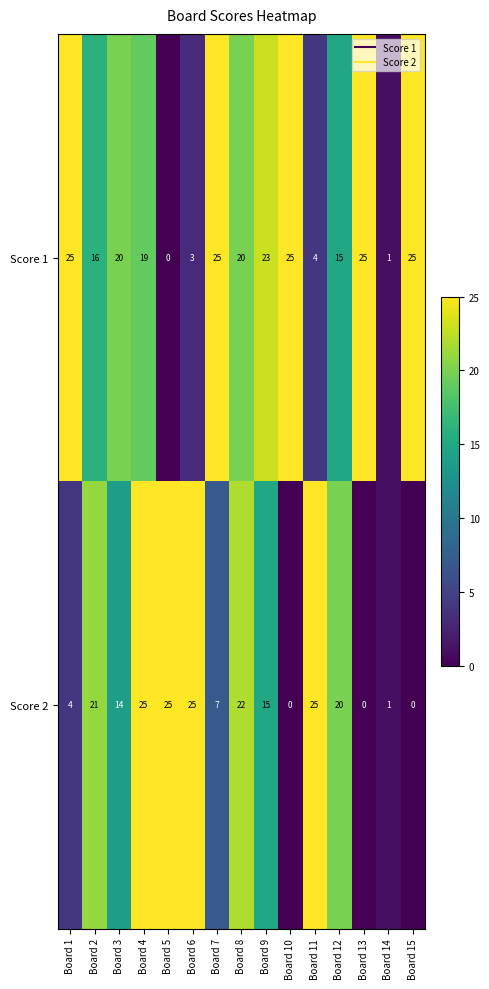

Reading left to right, transcribe all the data shown in this chart.

Score 1: 25	16	20	19	0	3	25	20	23	25	4	15	25	1	25
Score 2: 4	21	14	25	25	25	7	22	15	0	25	20	0	1	0